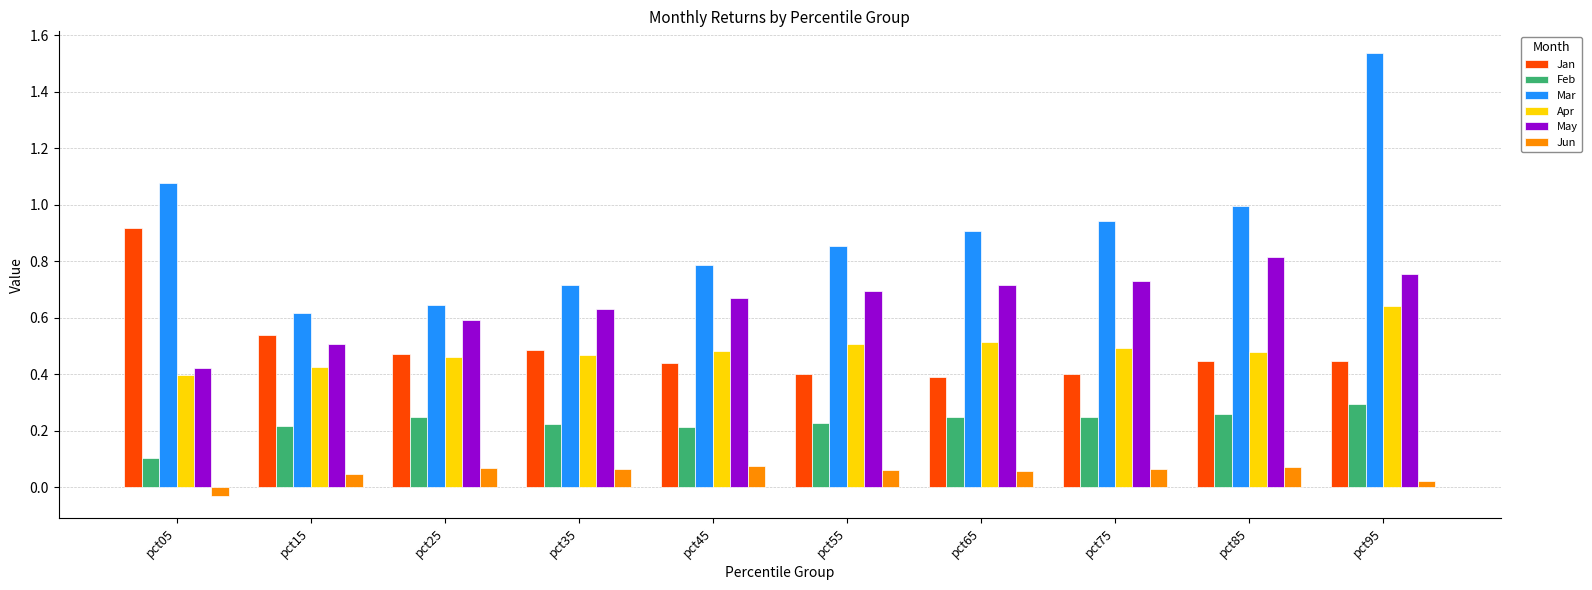

At pct65, list the series in order from largest to smallest.

Mar, May, Apr, Jan, Feb, Jun